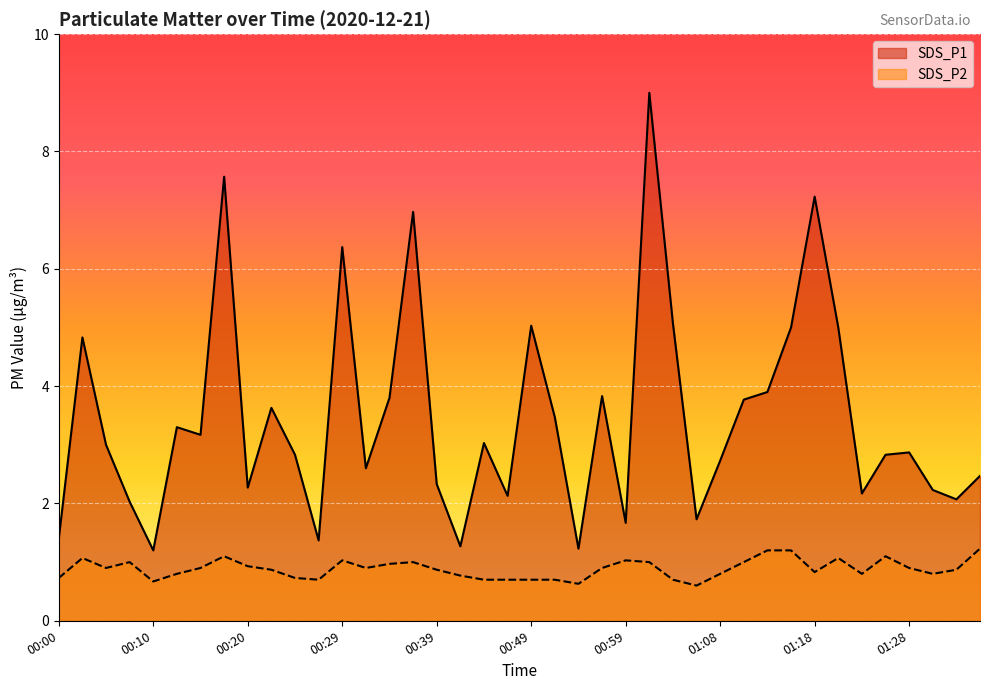

Which series has the largest range (max minus min)?

SDS_P1